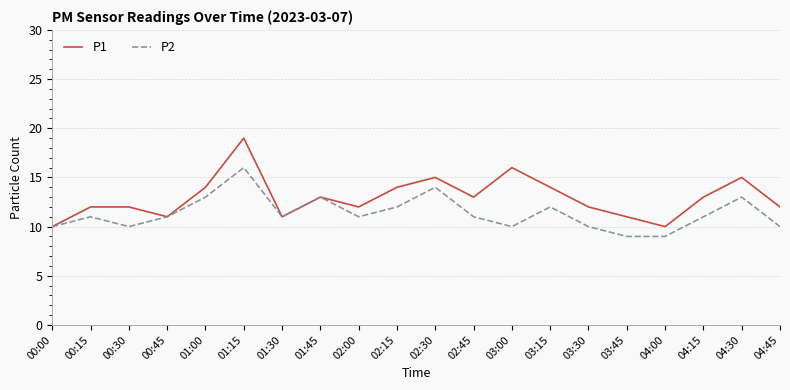

What are all the series names shown in the legend?

P1, P2